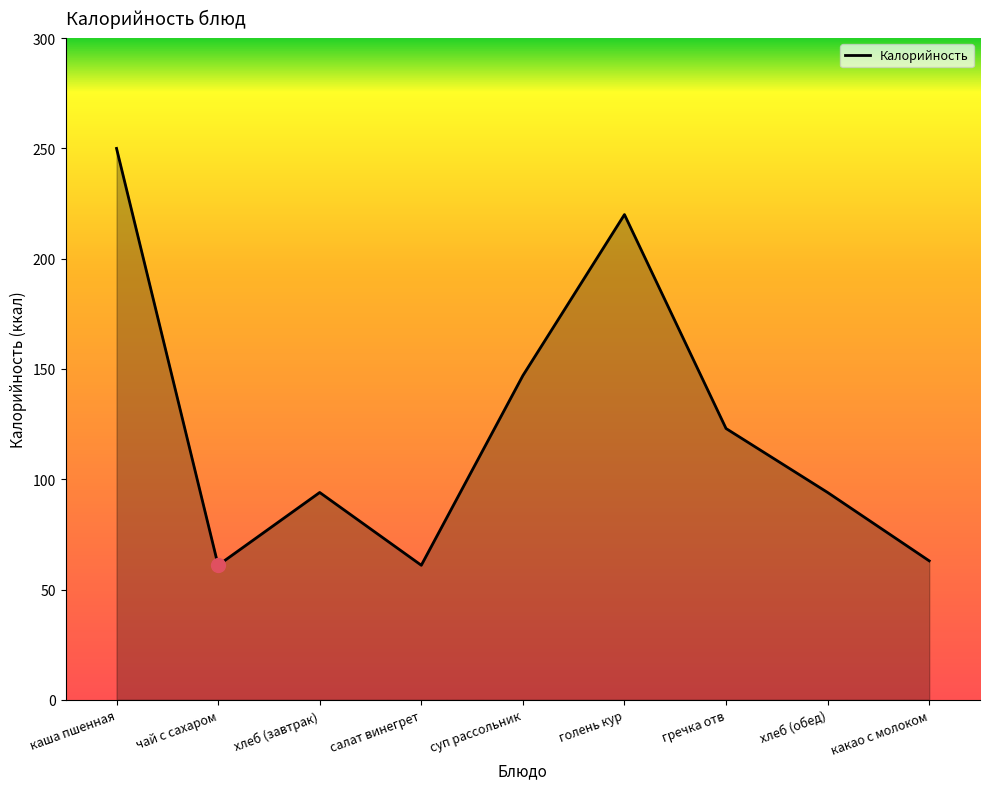

Is it true that the value at хлеб (завтрак) is 94?

True